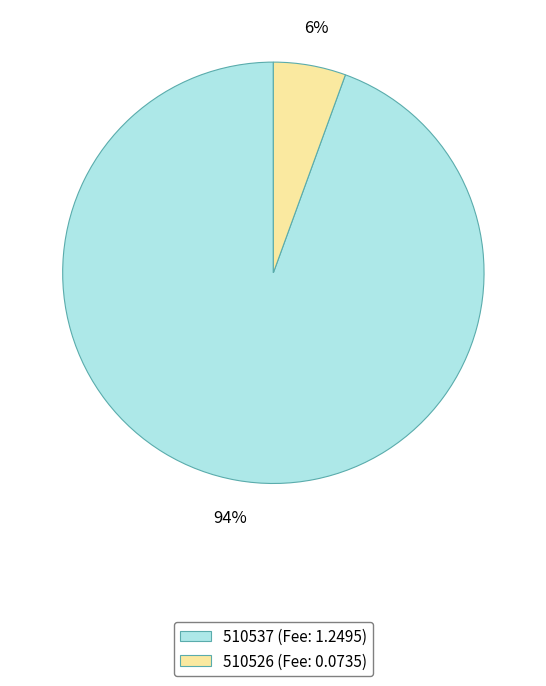

Do 510526 (Fee: 0.0735) and 510537 (Fee: 1.2495) together represent more than half of the pie?

Yes